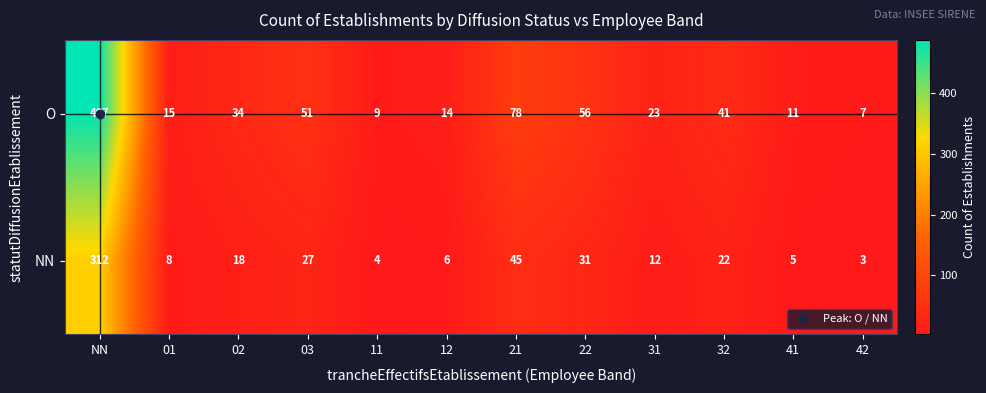

At which category does the chart reach its peak across all series?

NN